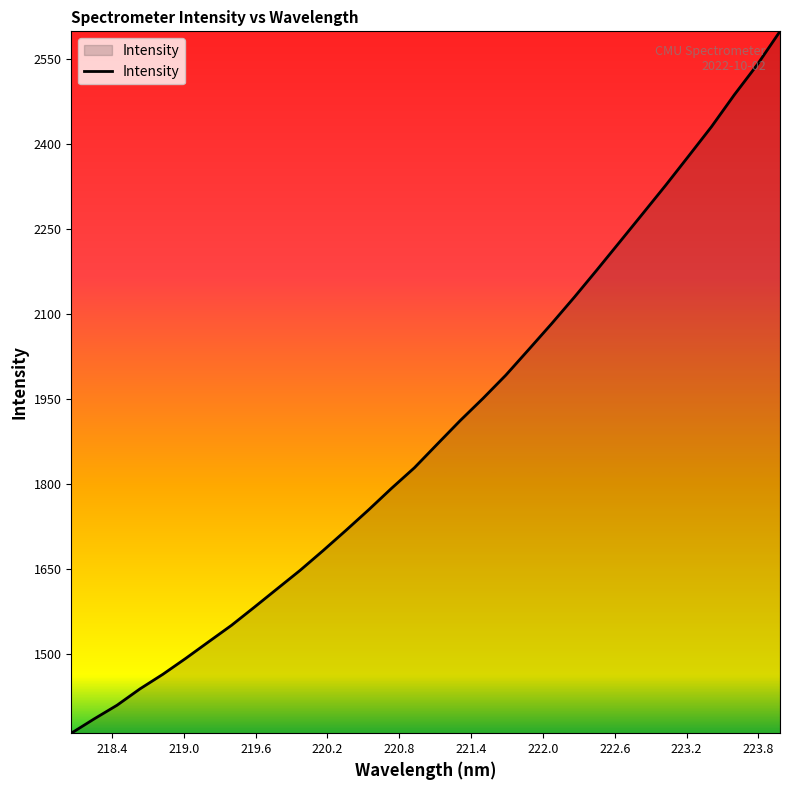

What is the difference between the maximum and minimum values?

1238.9